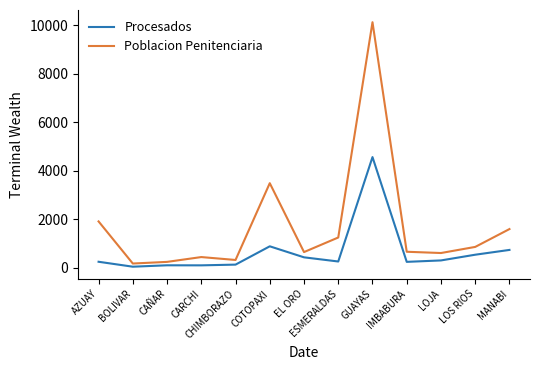

What is the average value of the Procesados series?

651